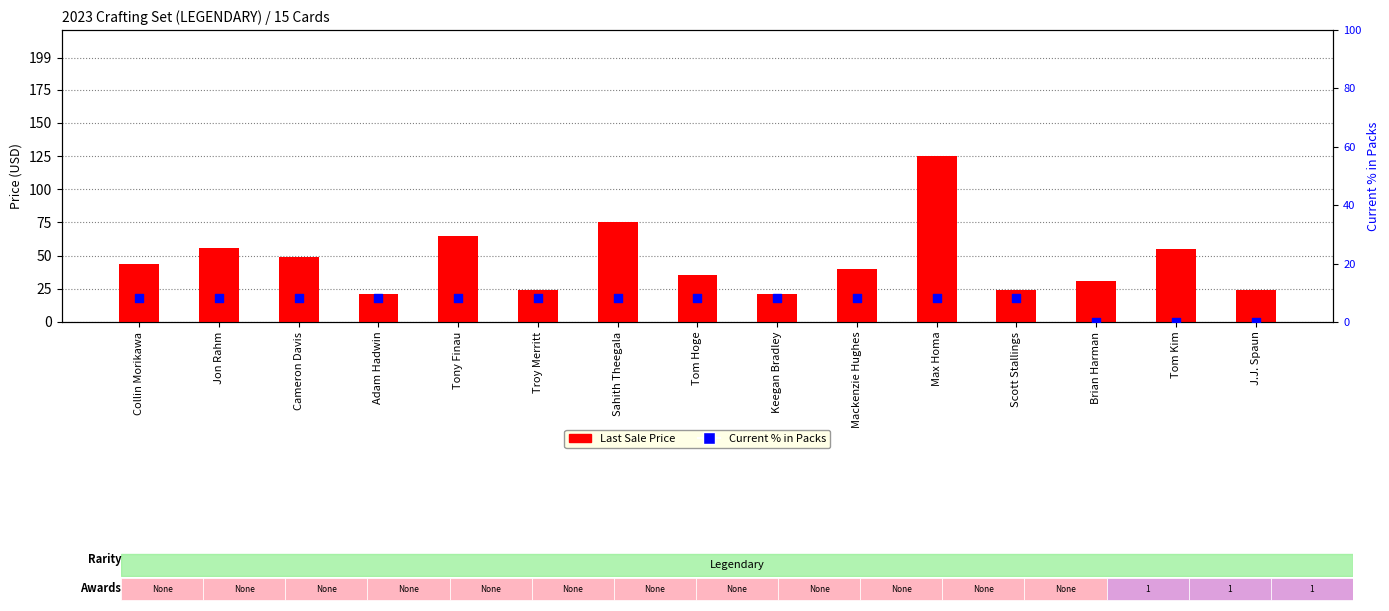

What is the total value across all series at Scott Stallings?

32.3